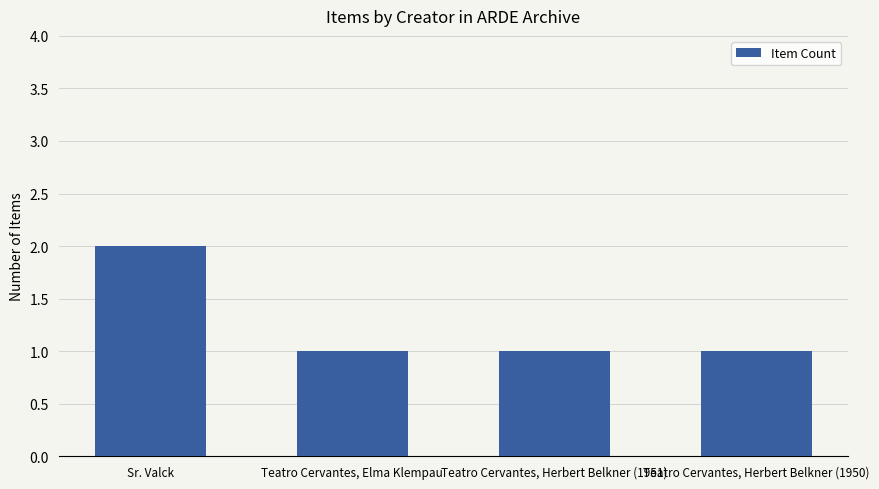

What is the sum of the values at Teatro Cervantes, Elma Klempau and Sr. Valck?

3